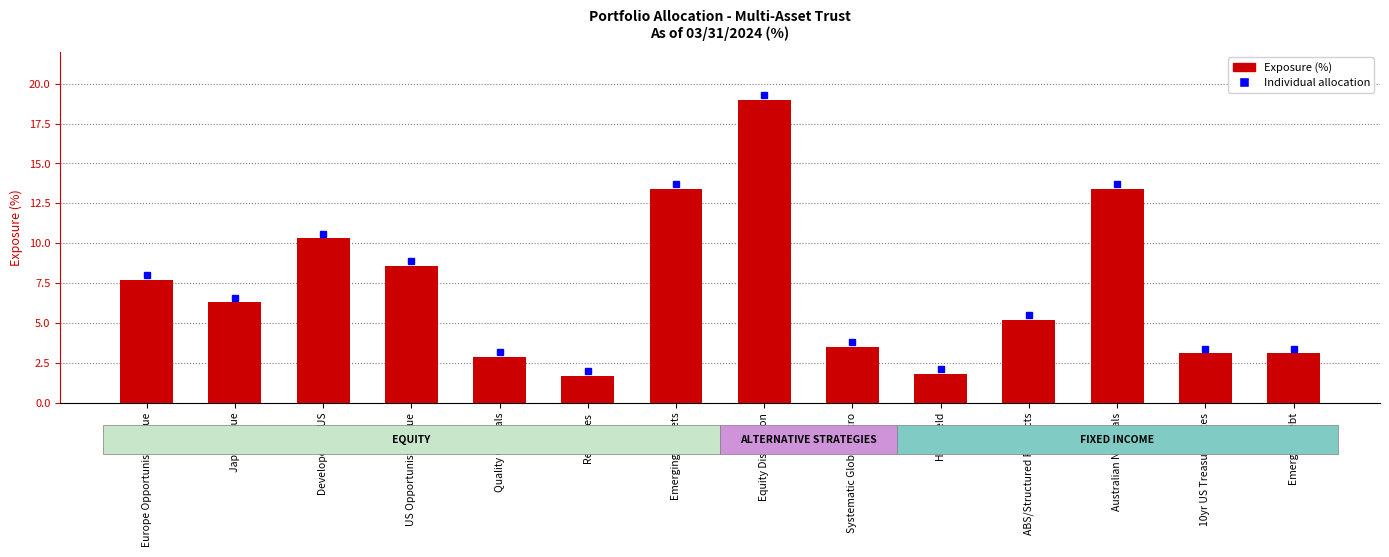

Reading left to right, extract all data points from this chart.

Europe Opportunistic Value=7.7	Japan Value=6.3	Developed ex-US=10.3	US Opportunistic Value=8.6	Quality Cyclicals=2.9	Resources=1.7	Emerging Markets=13.4	Equity Dislocation=19.0	Systematic Global Macro=3.5	High Yield=1.8	ABS/Structured Products=5.2	Australian Nominals=13.4	10yr US Treasury Notes=3.1	Emerging Debt=3.1